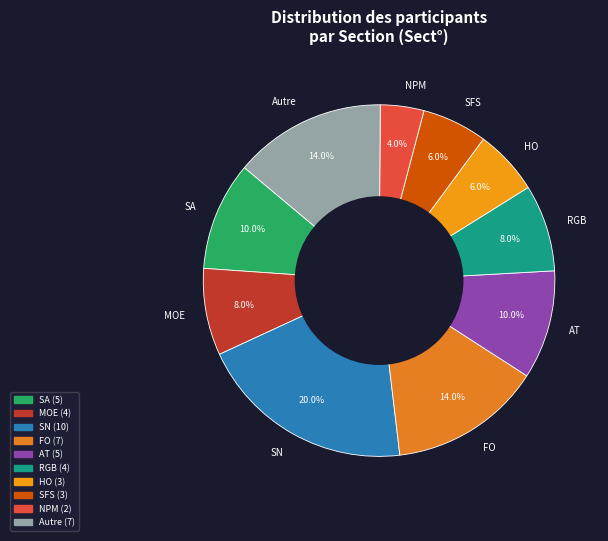

Is it true that HO is 1% of the pie?

False